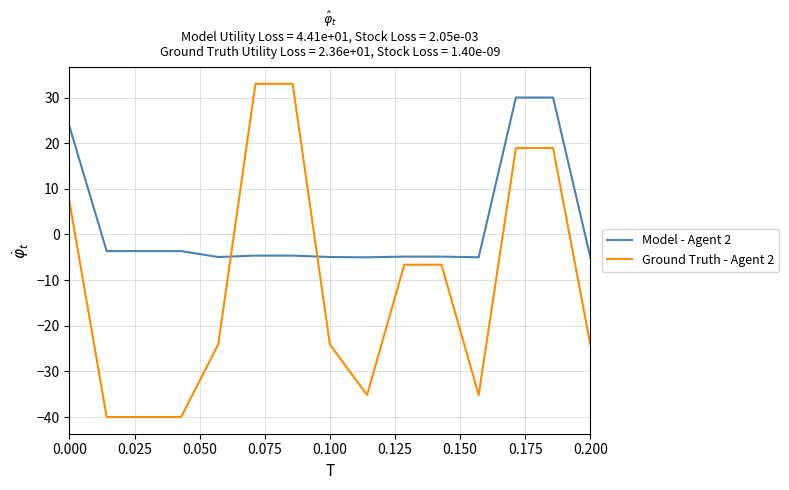

What is the difference between the maximum and minimum values in the Ground Truth - Agent 2 series?

73.0